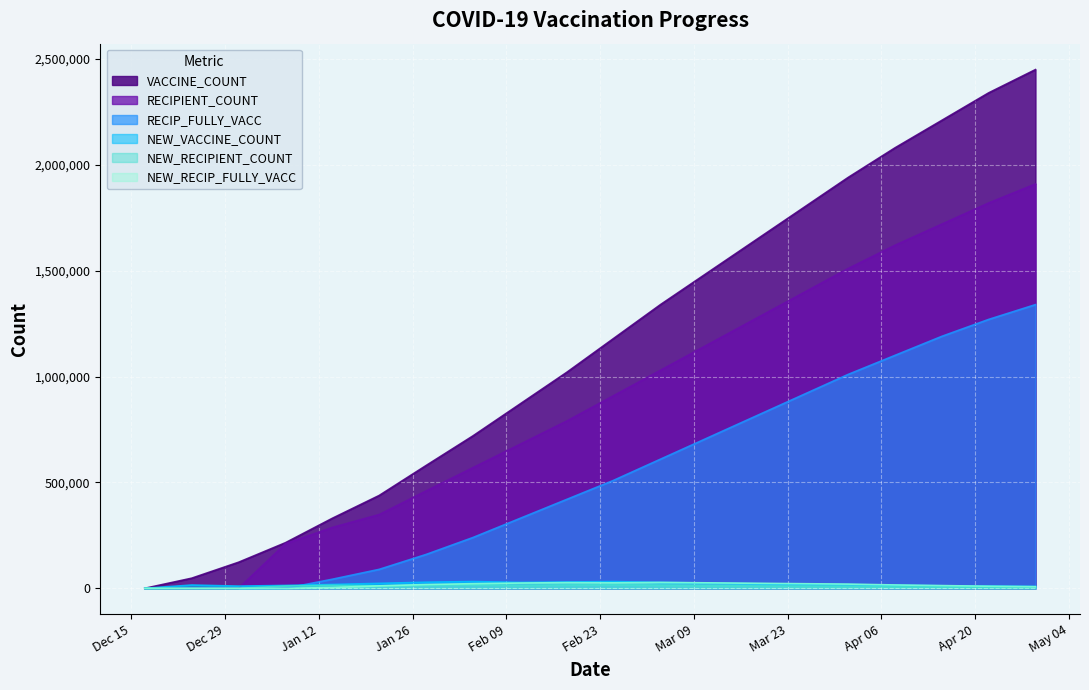

Which category has the highest value in the NEW_VACCINE_COUNT series?

2021-02-04